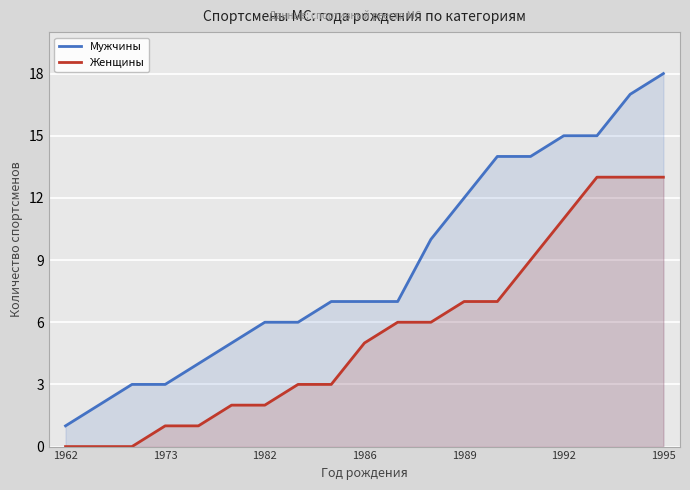

List the series in order of their overall mean, highest first.

Мужчины, Женщины